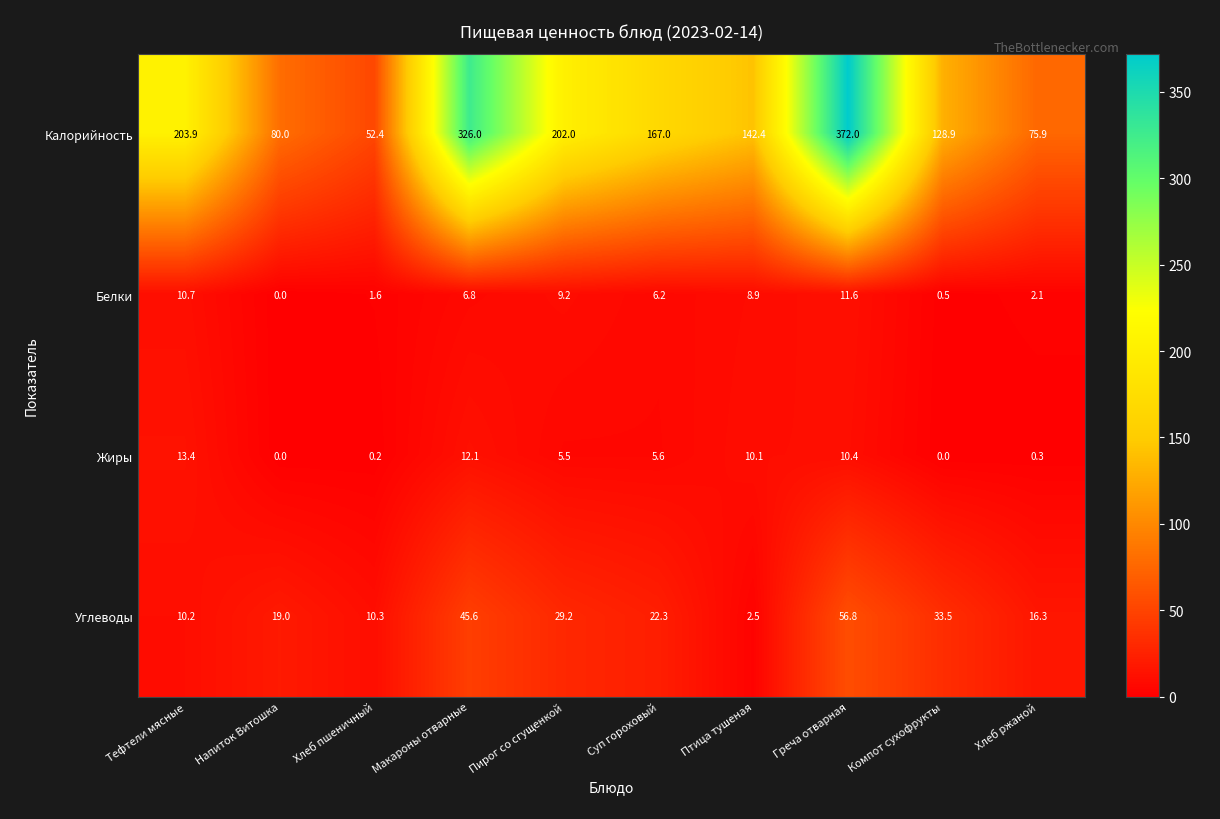

What is the approximate value of Жиры at Тефтели мясные?

13.4